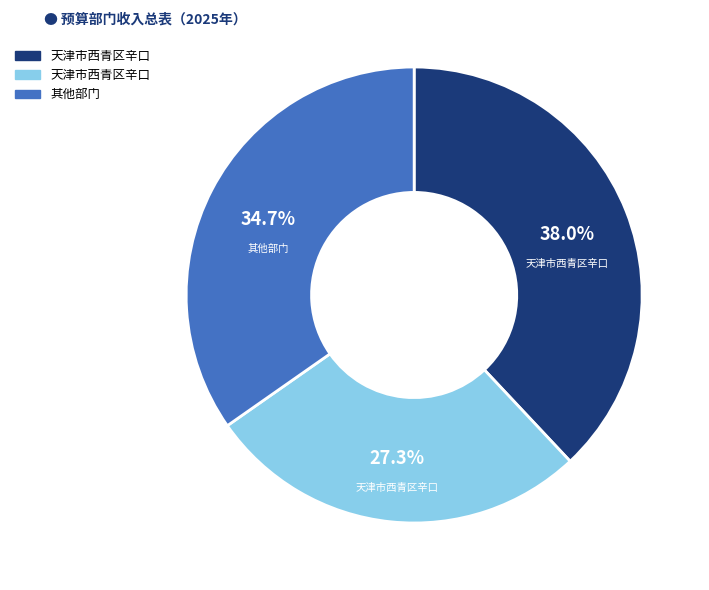

Does any single category account for the majority?

No